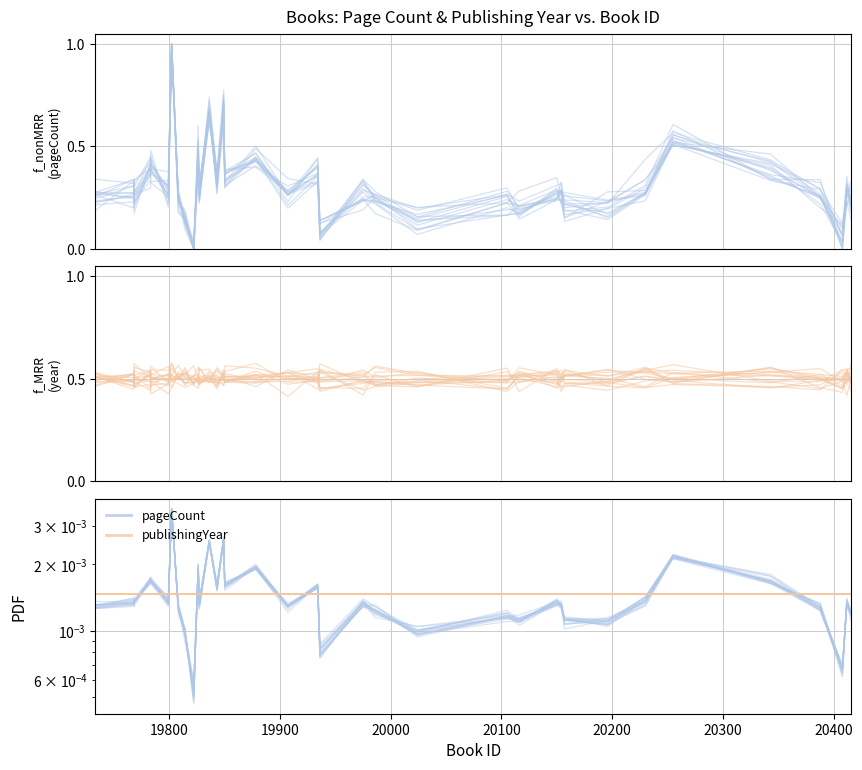

True or false: publishingYear (norm) and pageCount PDF cross at least once.

False